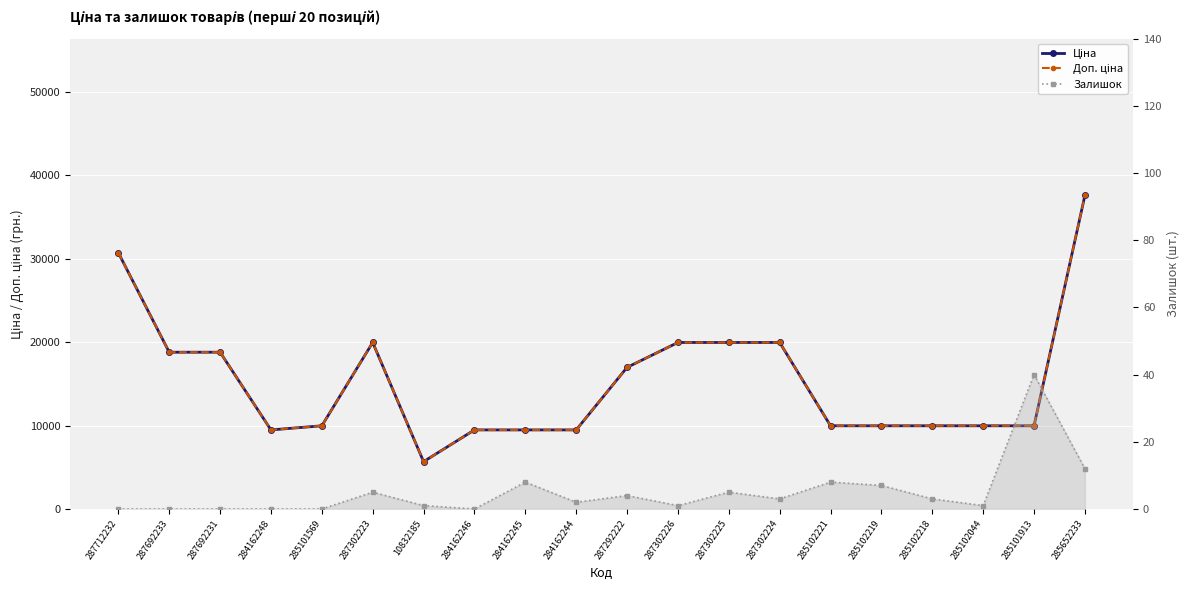

Reading left to right, what are all the values shown in this chart?

Ціна: 30717.1	18796.8	18796.8	9480.1	9975.0	19964.2	5673.8	9480.1	9480.1	9480.1	16976.3	19964.2	19964.2	19964.2	9975.0	9975.0	9975.0	9975.0	9975.0	37593.6
Доп. ціна: 30717.1	18796.8	18796.8	9480.1	9975.0	19964.2	5673.8	9480.1	9480.1	9480.1	16976.3	19964.2	19964.2	19964.2	9975.0	9975.0	9975.0	9975.0	9975.0	37593.6
Залишок: 0.0	0.0	0.0	0.0	0.0	5.0	1.0	0.0	8.0	2.0	4.0	1.0	5.0	3.0	8.0	7.0	3.0	1.0	40.0	12.0